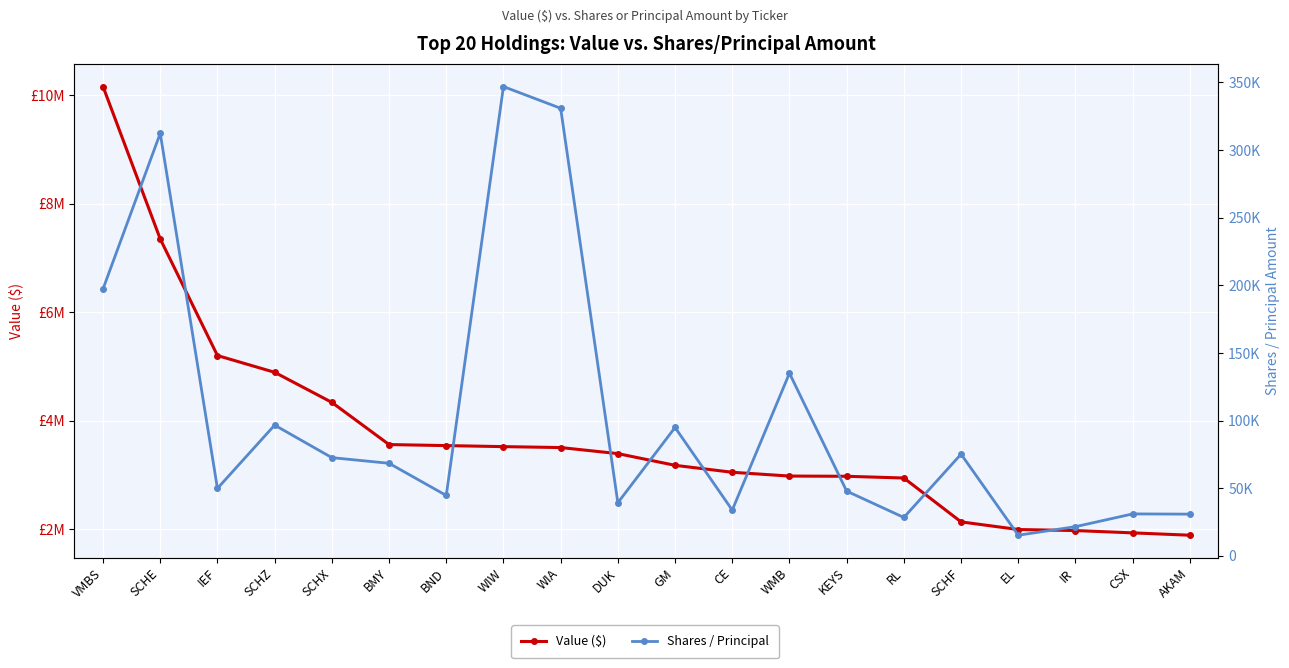

What is the difference between the second highest and second lowest values in the Shares / Principal series?

309261